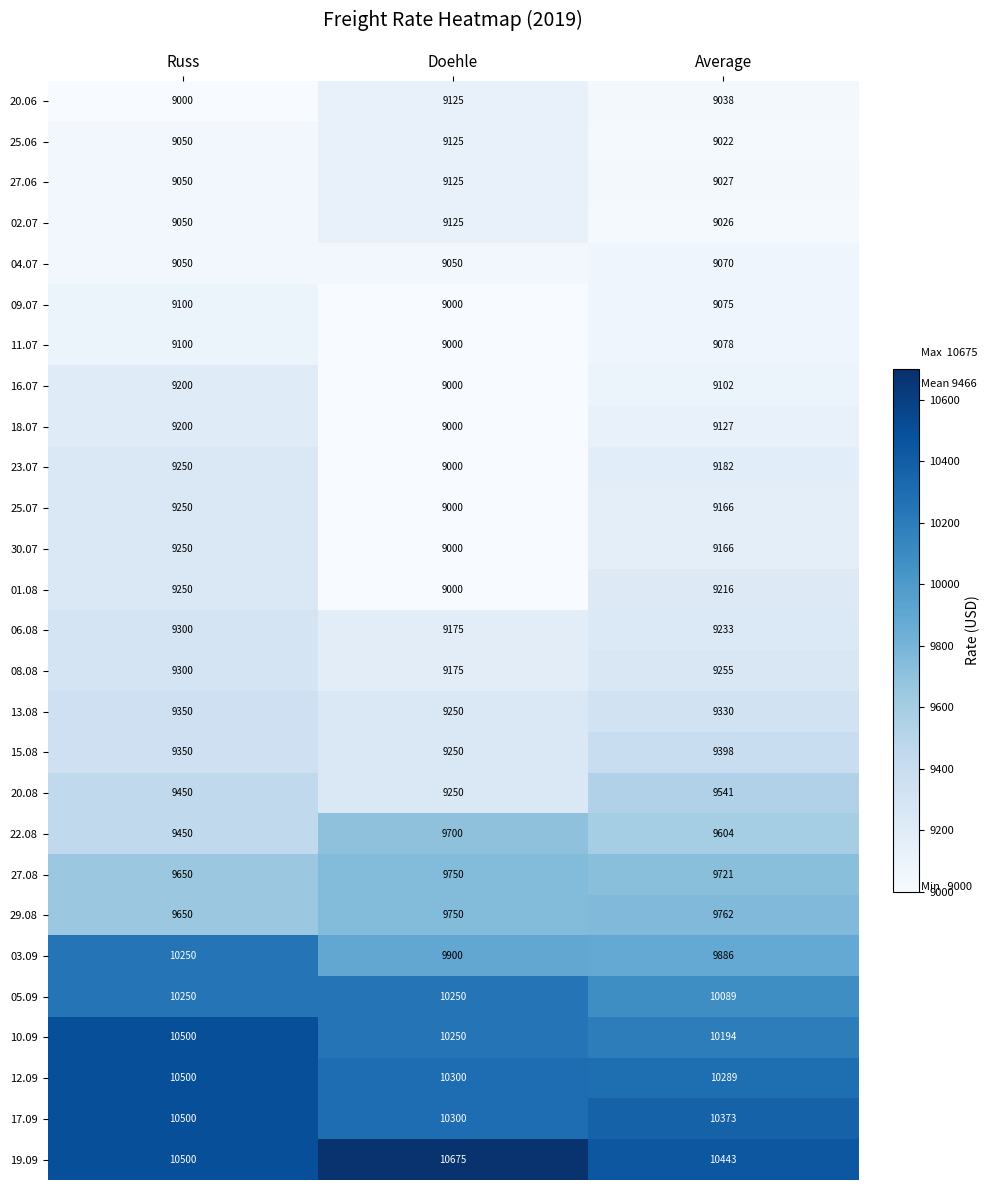

What is the greatest value displayed?

10675